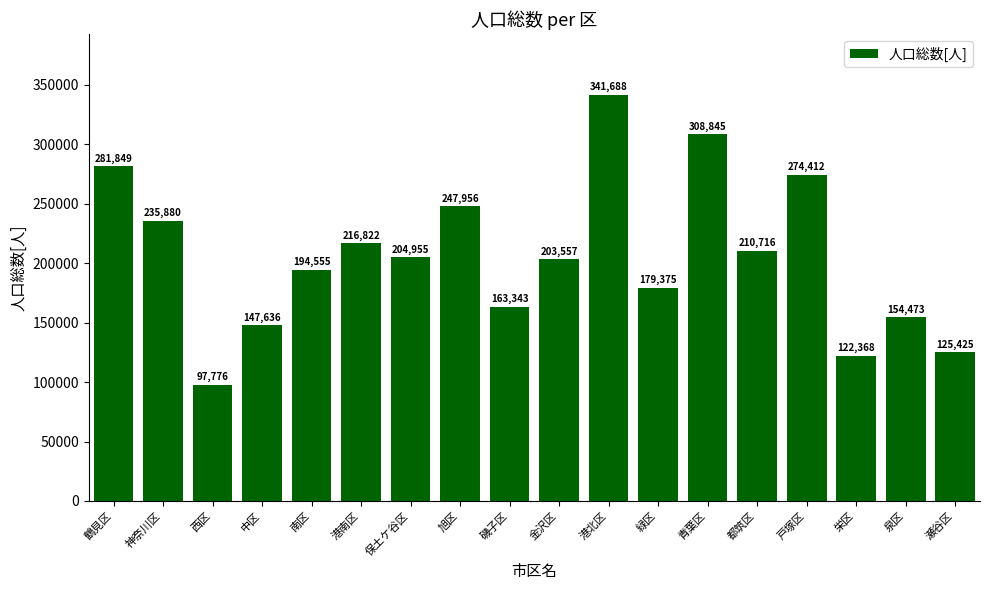

What is the smallest value displayed?

97776